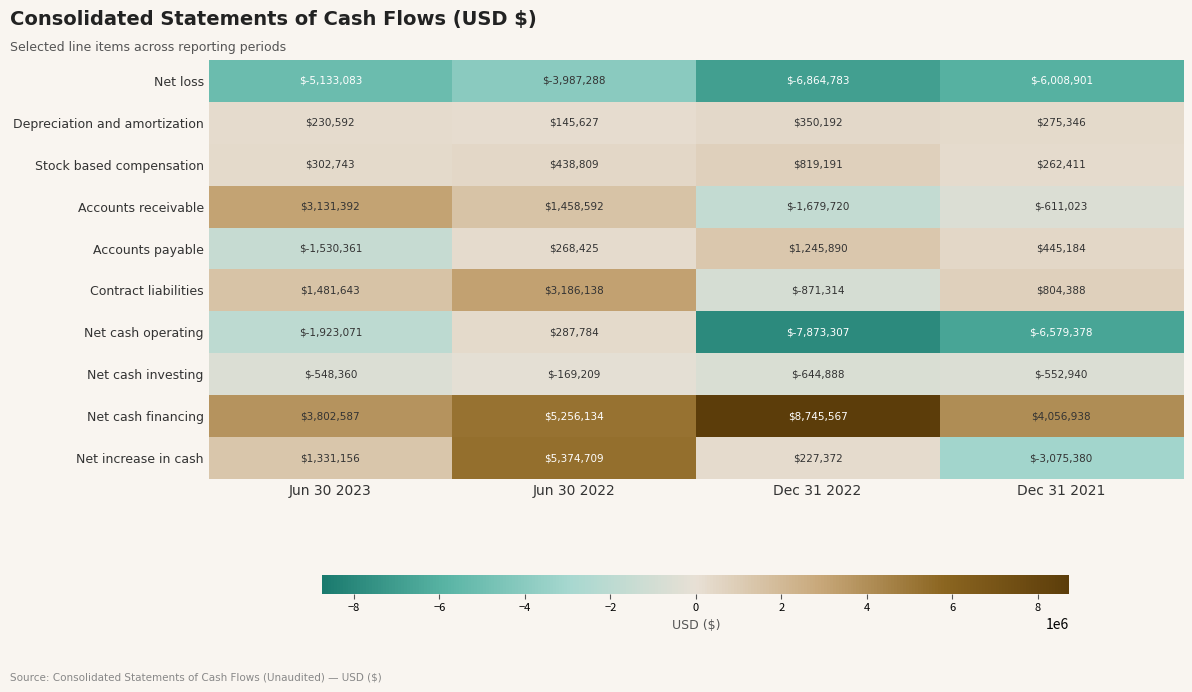

What is the difference between the second highest and second lowest values in the Net cash operating series?

4656307